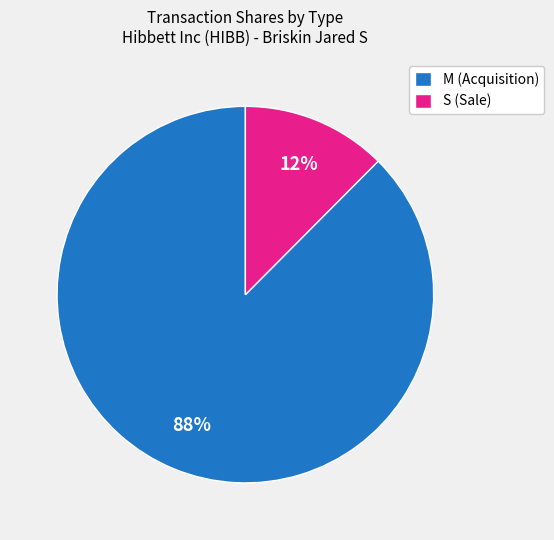

Combined, do M (Acquisition) and S (Sale) account for over 50%?

Yes